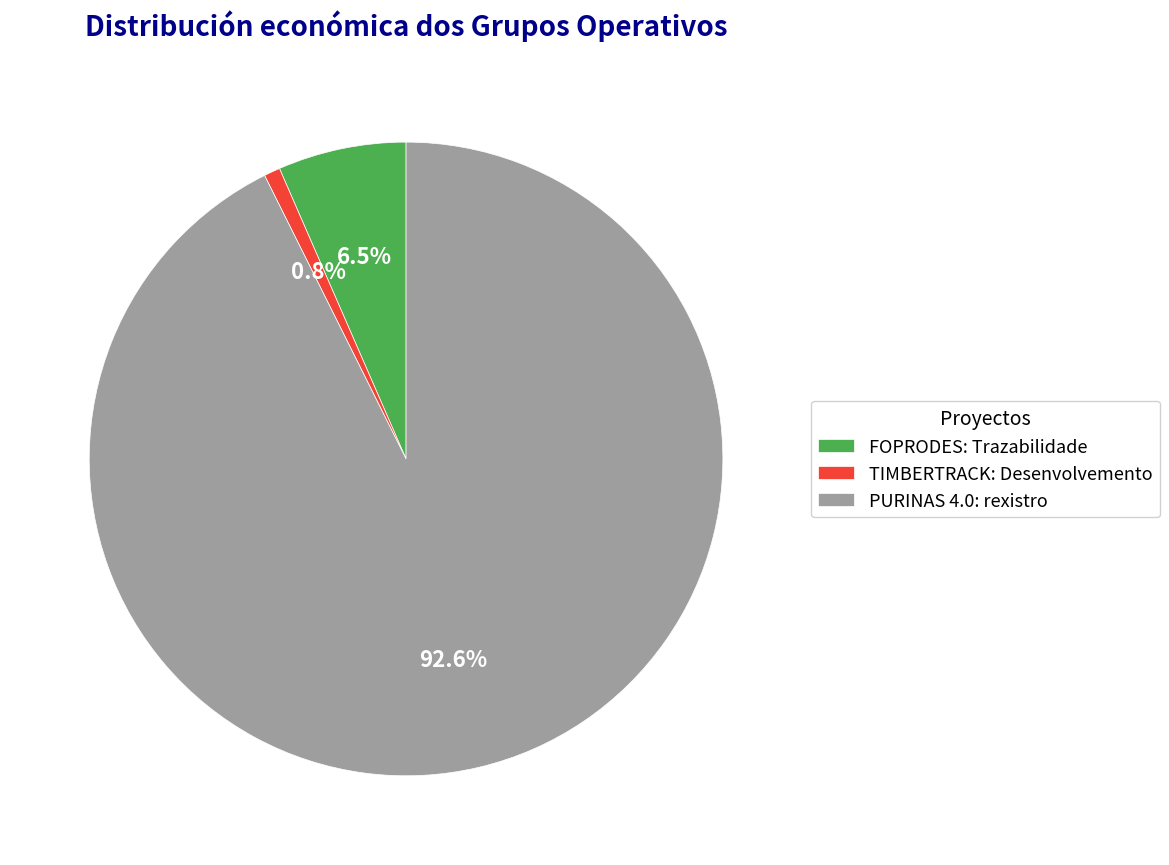

Is there a majority slice in this chart?

Yes